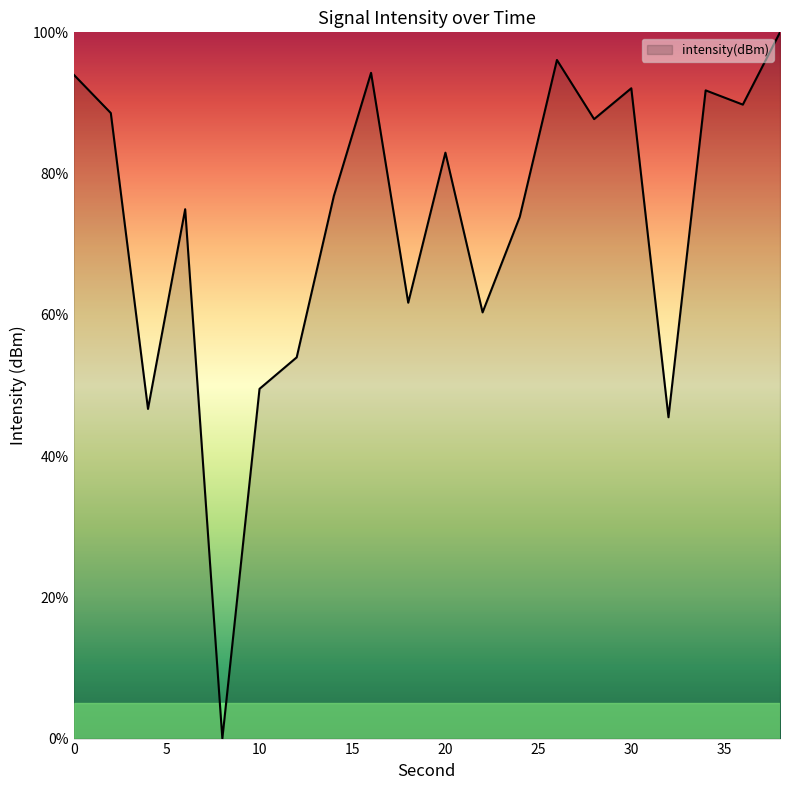

What is the difference between the maximum and minimum values?

100.0